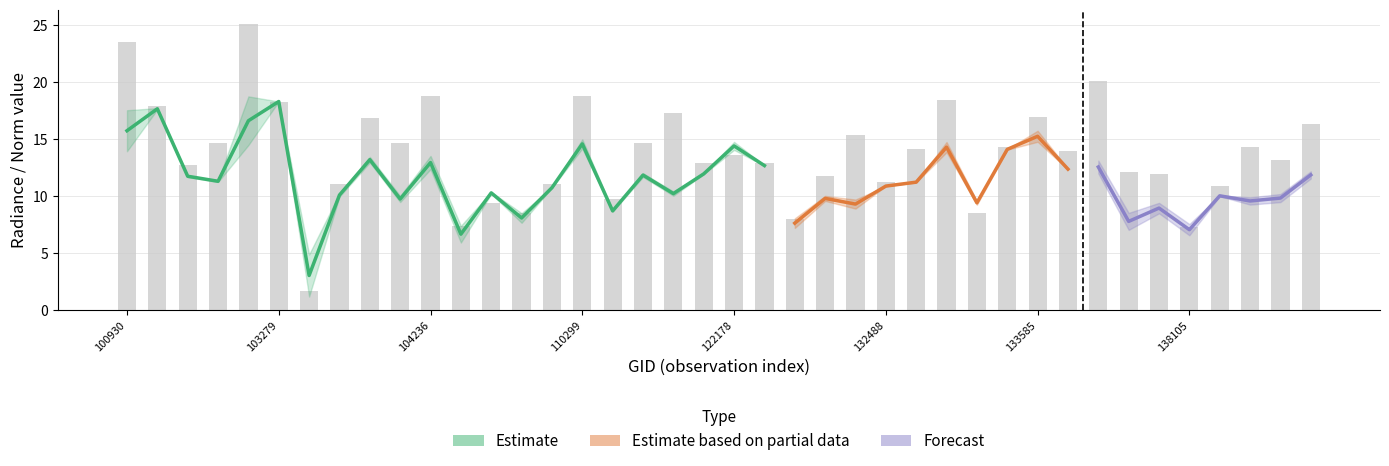

Does the chart contain any negative values?

No